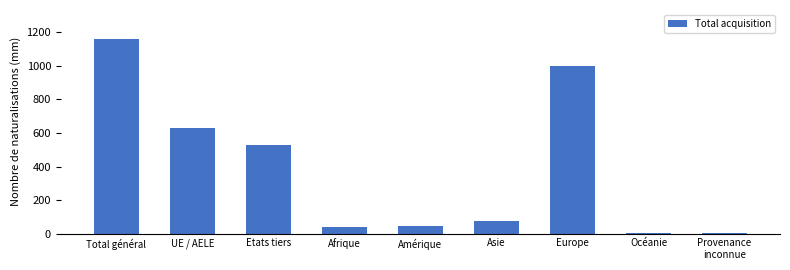

True or false: the data shows 531 at Etats tiers.

True